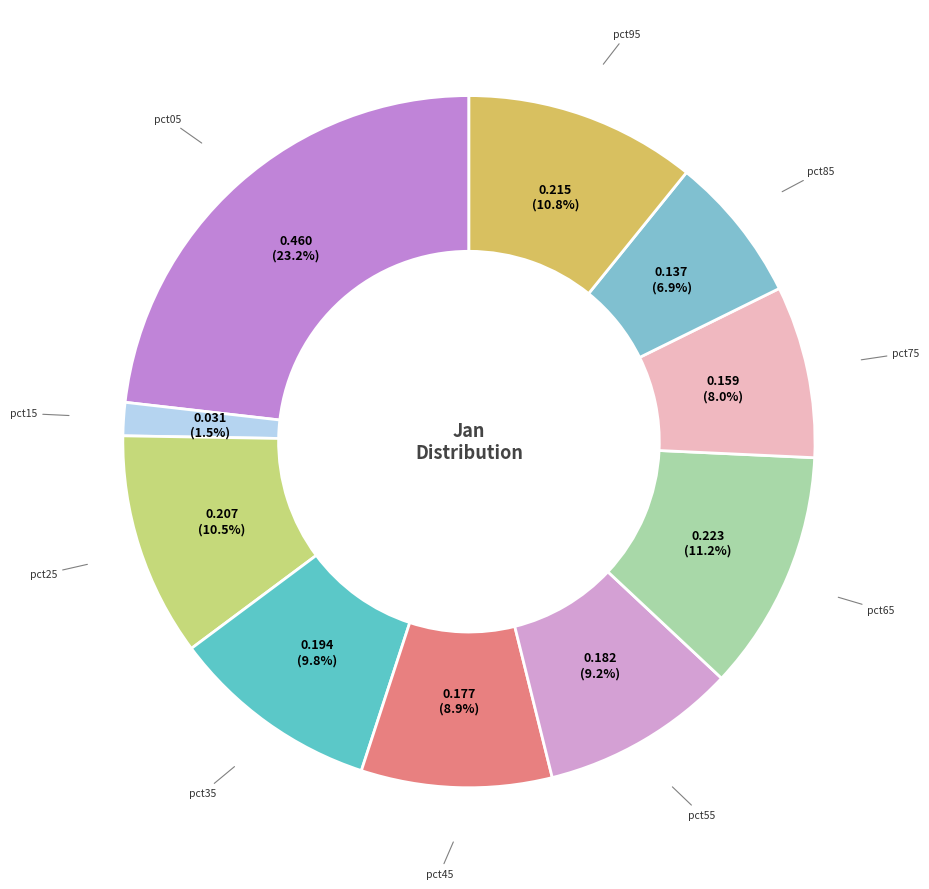

To the nearest percent, what is the difference between the largest and smallest slice percentages?

22%